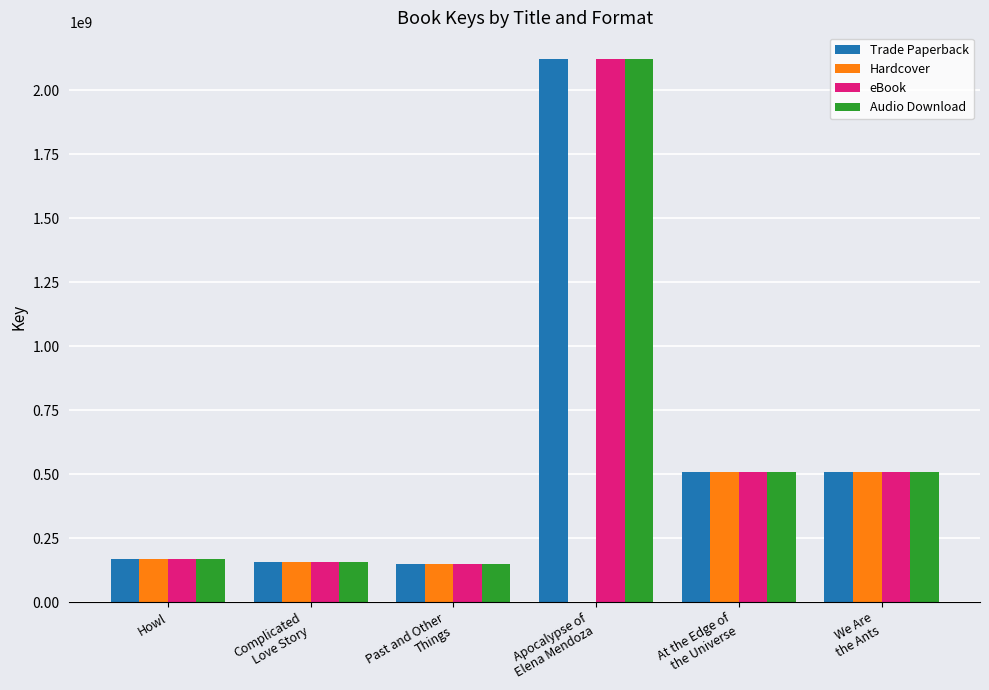

What is the maximum value shown in the chart?

2119652221